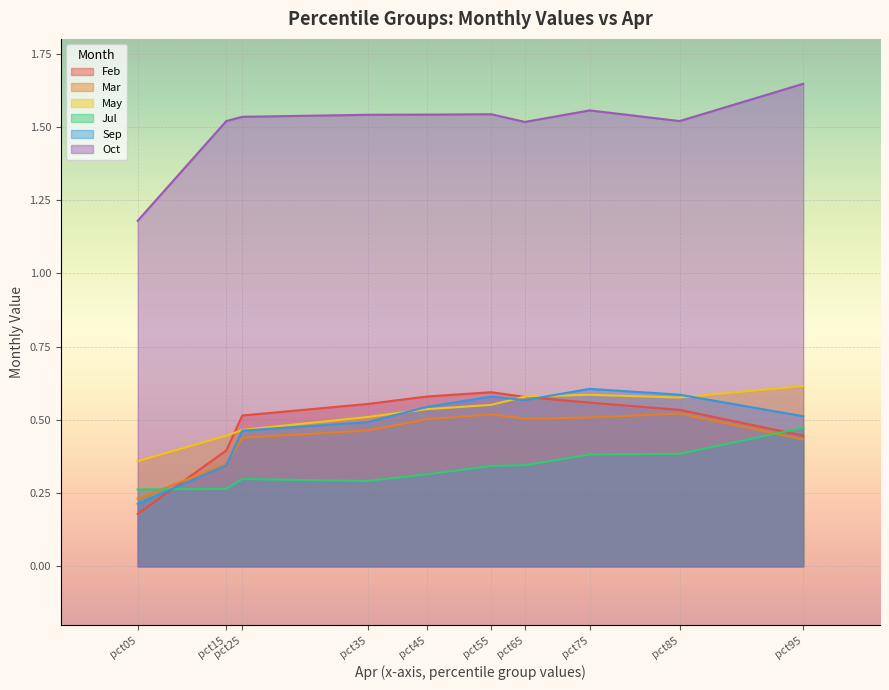

At which category does the chart reach its minimum across all series?

pct05